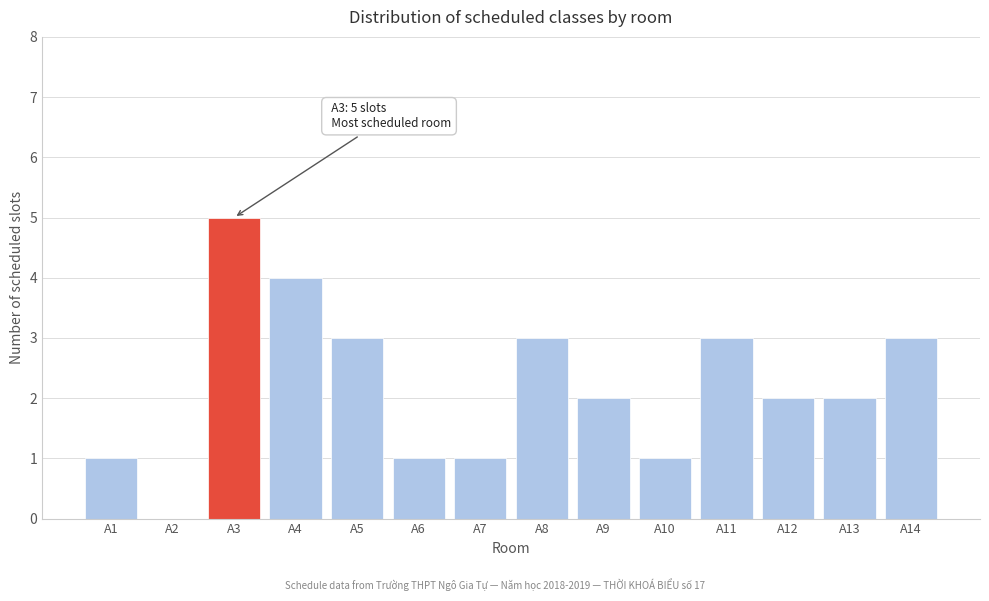

Reading left to right, what are all the values shown in this chart?

A1=1	A2=0	A3=5	A4=4	A5=3	A6=1	A7=1	A8=3	A9=2	A10=1	A11=3	A12=2	A13=2	A14=3